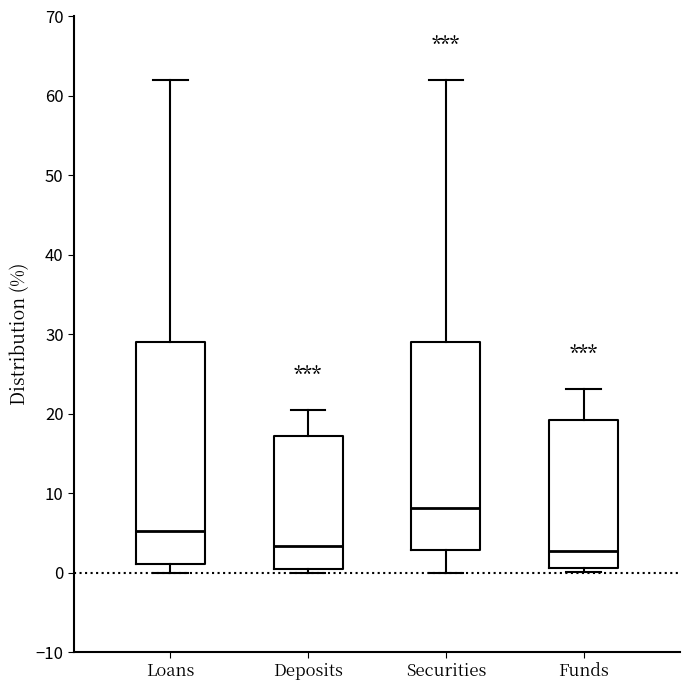

Where does the upper whisker of the box for Funds end on the y-axis? The values are not printed on the chart, so give them approximately, as read against the axis.

23